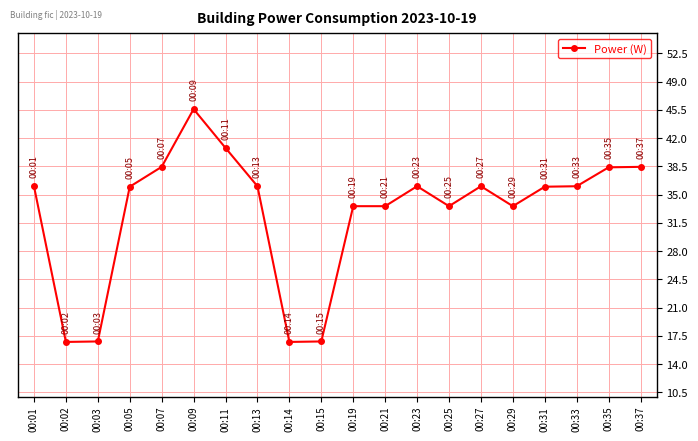

True or false: the data has more than 1 interior local peaks.

True